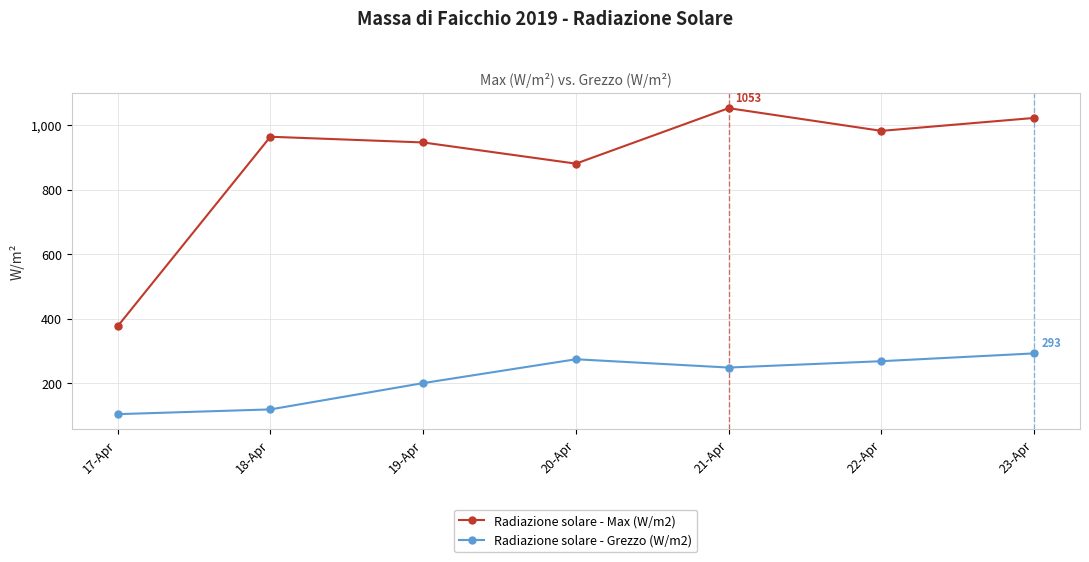

Is this an area chart (filled region under the line)?

No